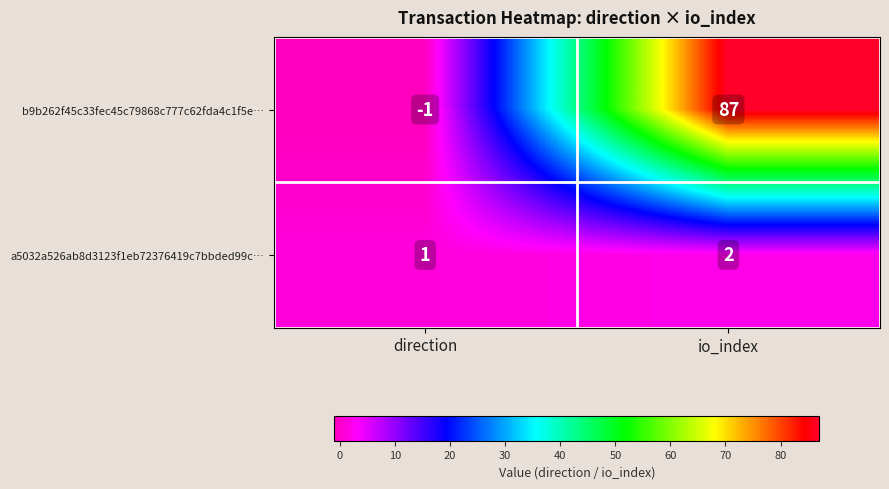

Is it true that a5032a526ab8d3123f1eb72376419c7bbded99c… equals 1 at direction?

True